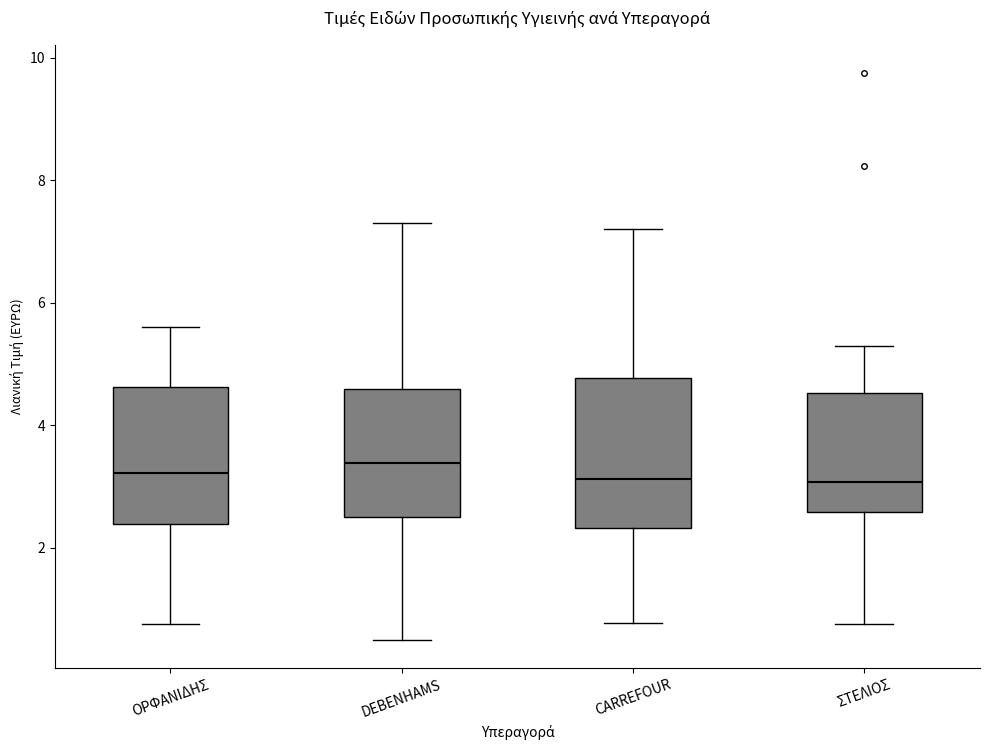

Where does the median line of the box for DEBENHAMS sit on the y-axis? The values are not printed on the chart, so give them approximately, as read against the axis.

3.4